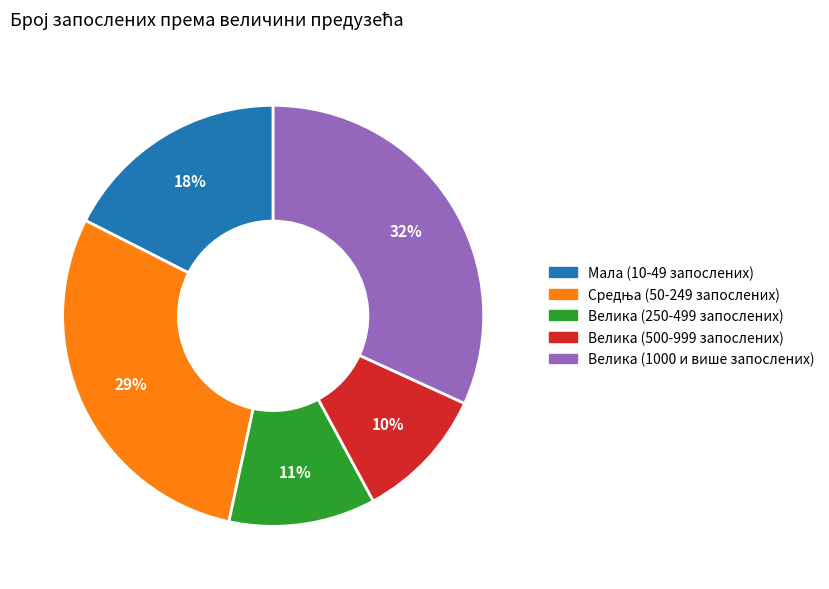

What is the smallest slice in the pie chart?

Велика (500-999 запослених)